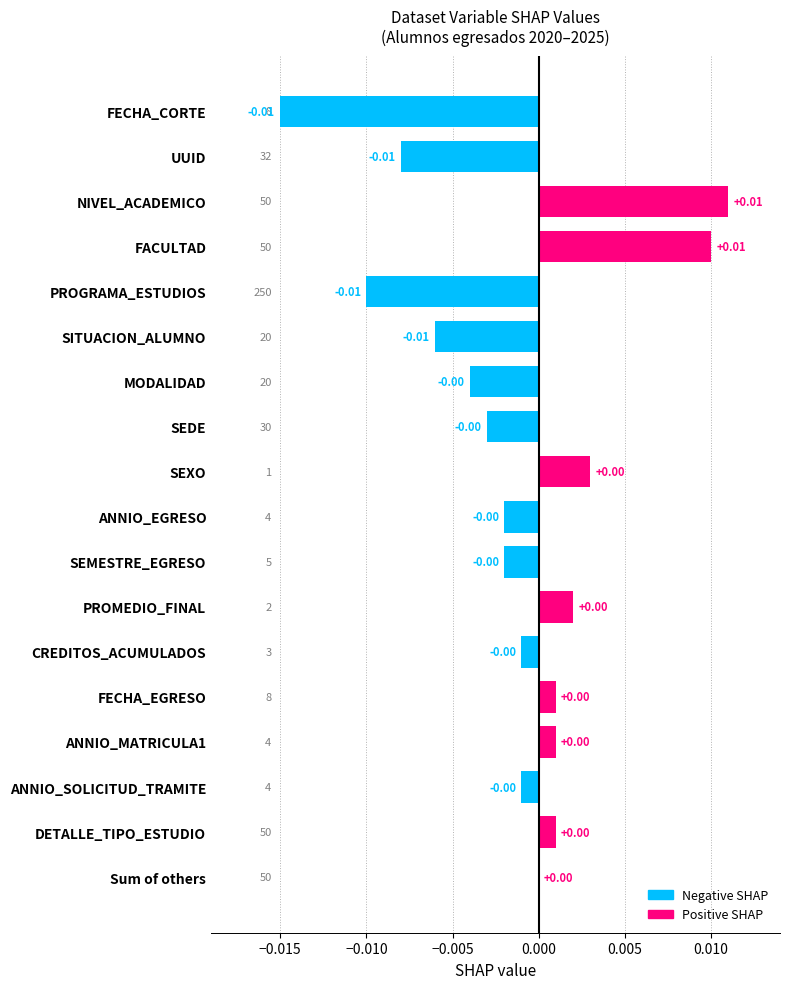

Which has a higher value, PROGRAMA_ESTUDIOS or SEMESTRE_EGRESO?

SEMESTRE_EGRESO